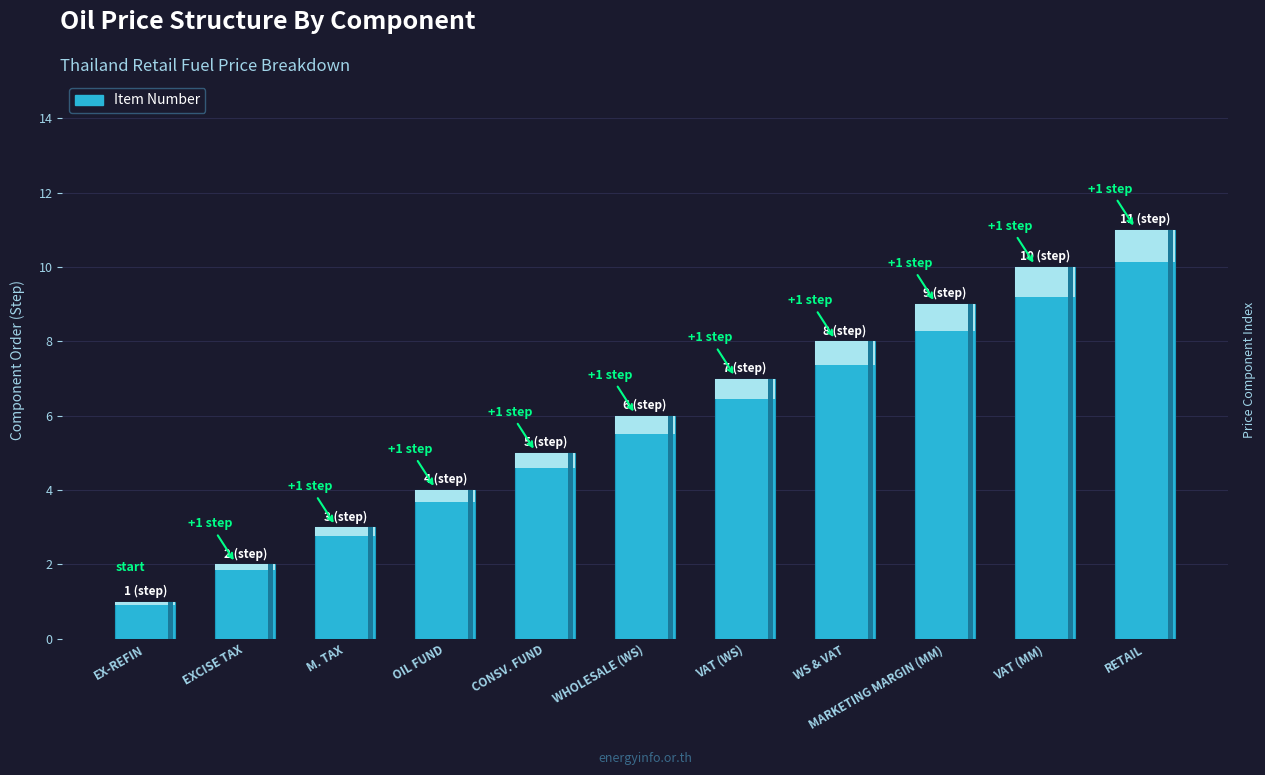

Reading left to right, extract all data points from this chart.

EX-REFIN=1	EXCISE TAX=2	M. TAX=3	OIL FUND=4	CONSV. FUND=5	WHOLESALE (WS)=6	VAT (WS)=7	WS & VAT=8	MARKETING MARGIN (MM)=9	VAT (MM)=10	RETAIL=11